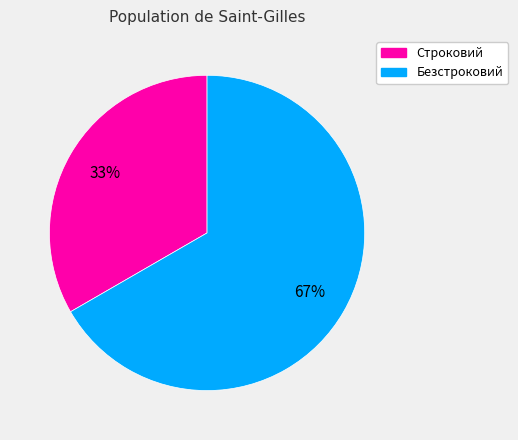

Combined, do Строковий and Безстроковий account for over 50%?

Yes